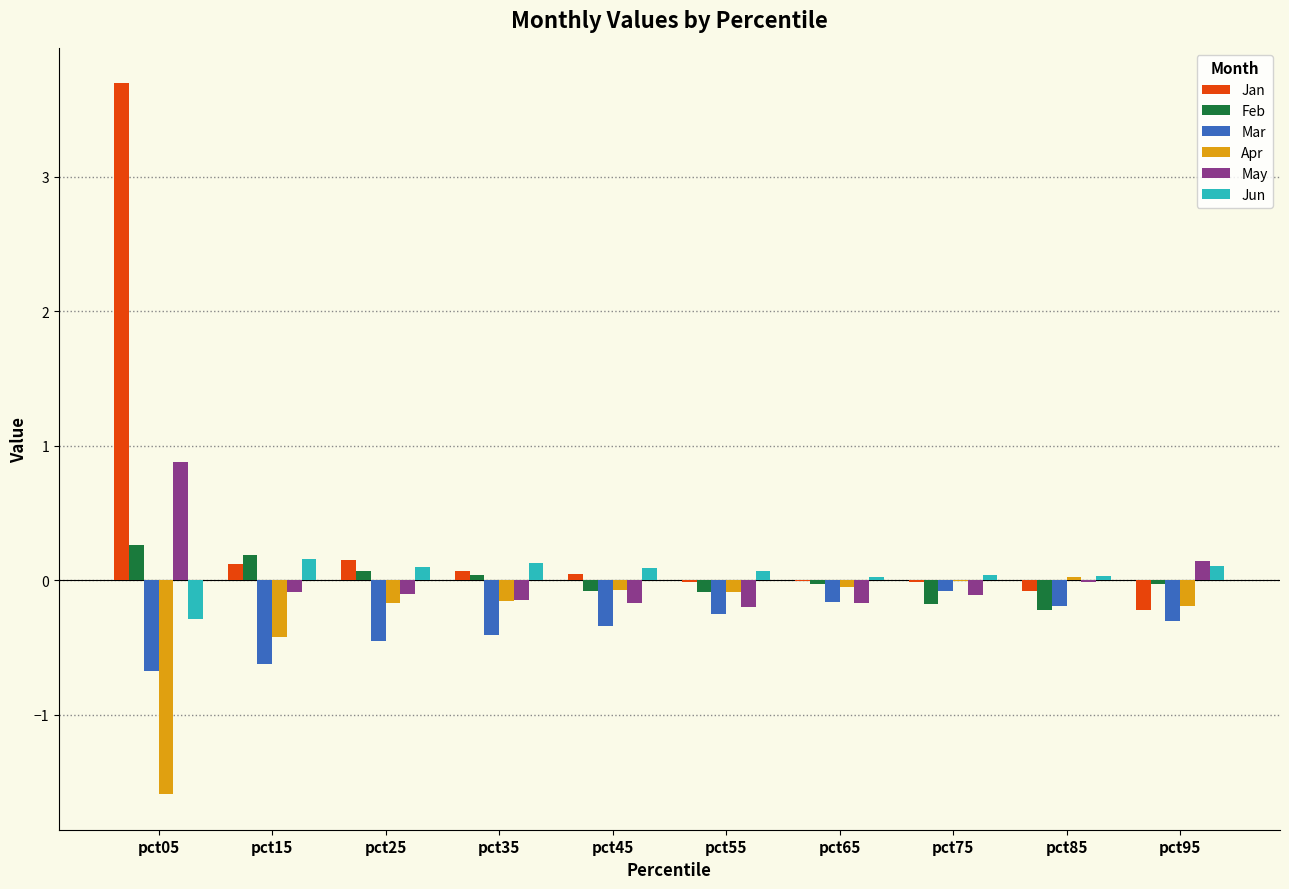

At which category is the sum across all series the highest?

pct05